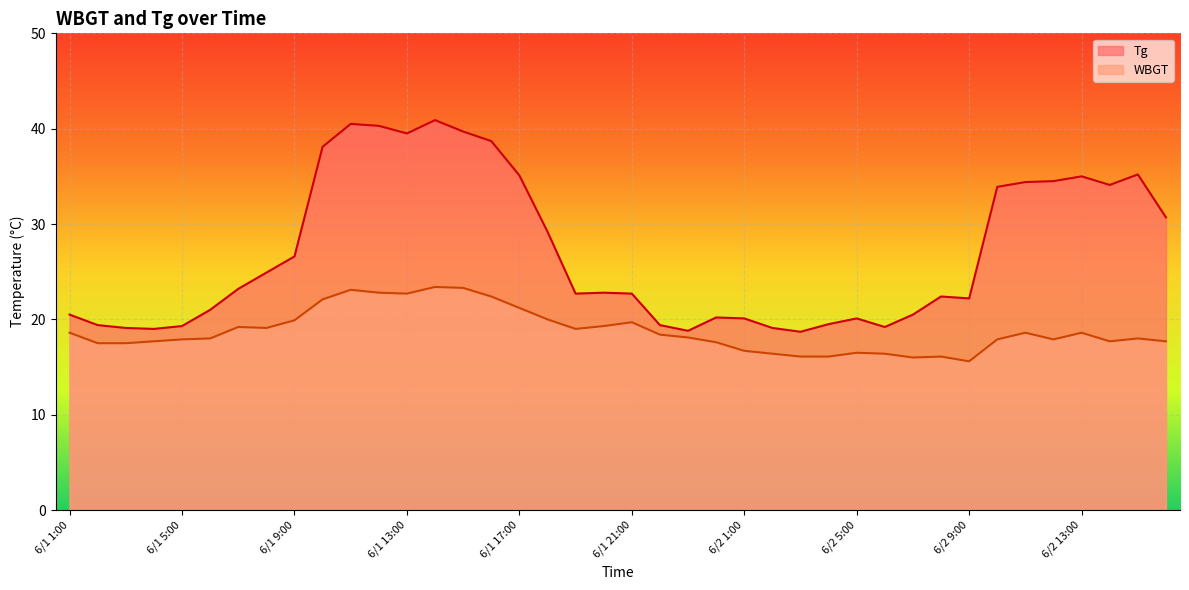

What is the difference between the highest and lowest values at 6/1 13:00?

16.8